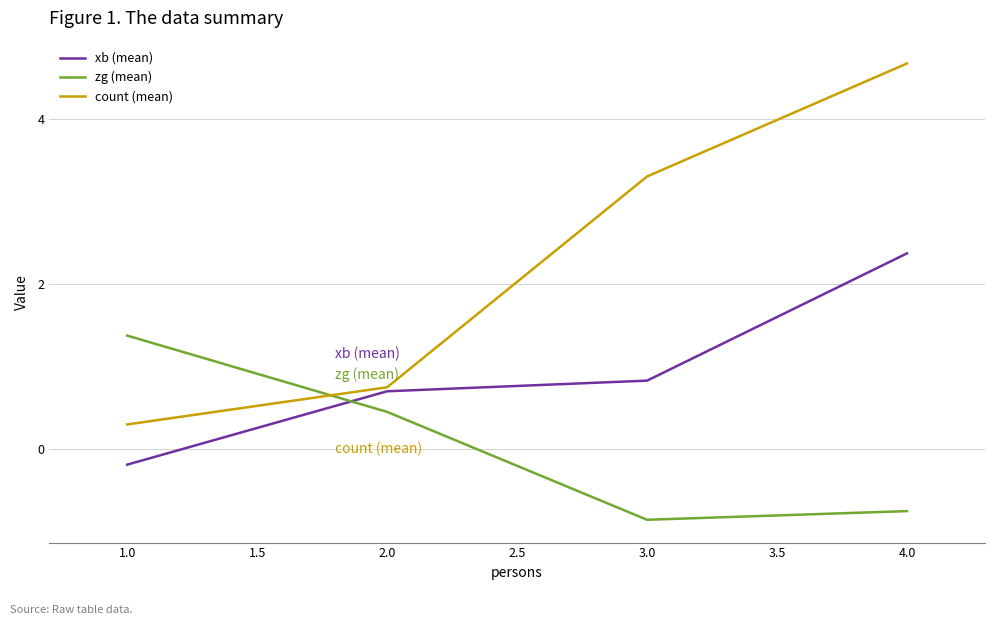

What is the highest value of the zg (mean) series?

1.4